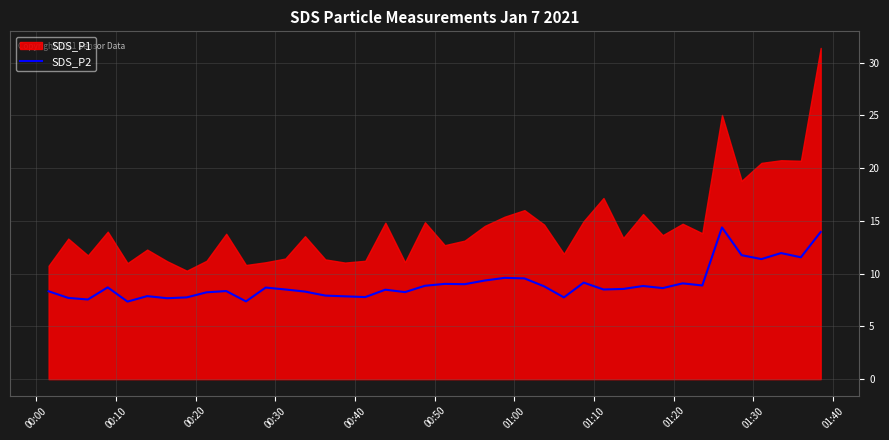

What is the maximum value for SDS_P2?

14.4